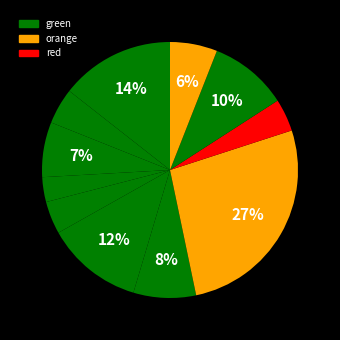

How many segments does this pie chart have?

11